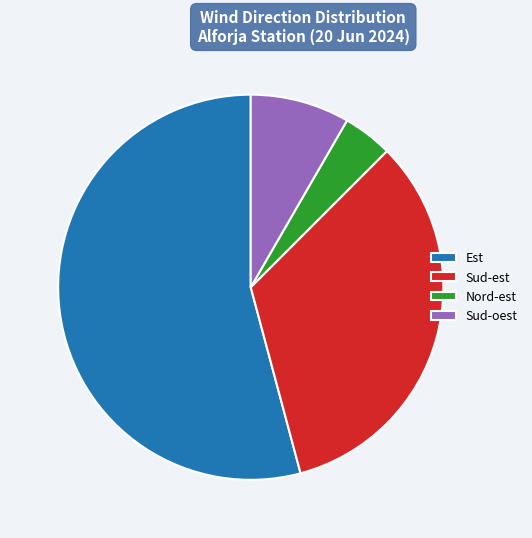

What is the ratio of the value at Sud-oest to the value at Nord-est?

2.0